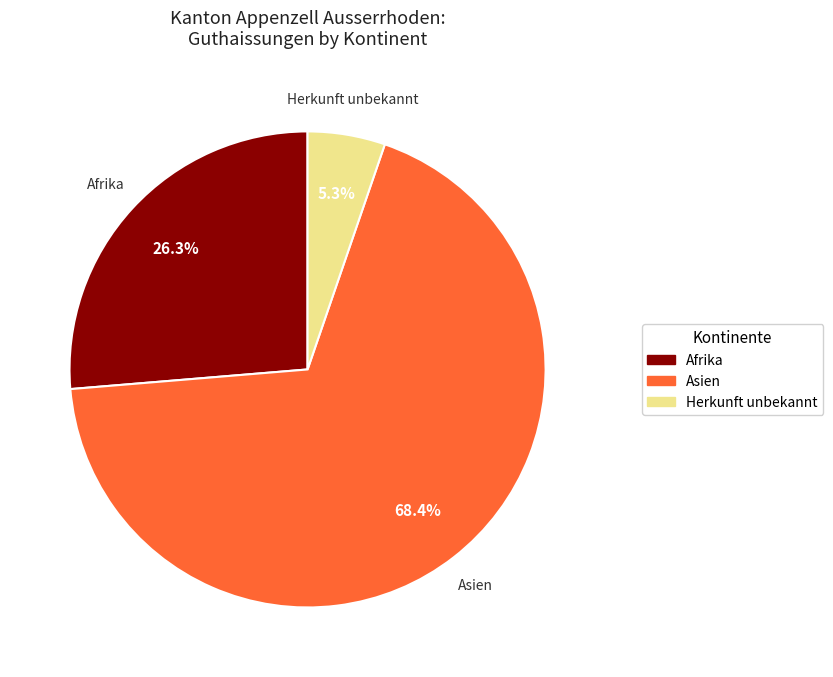

Is there a majority slice in this chart?

Yes